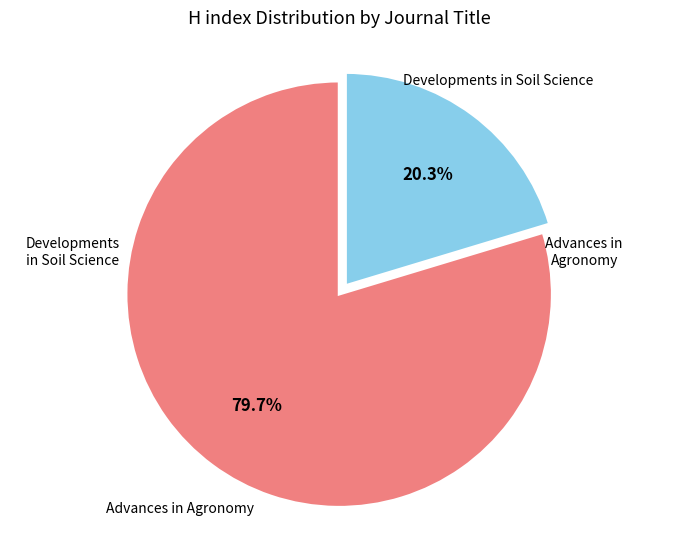

Which has a higher value, Developments in Soil Science or Advances in Agronomy?

Advances in Agronomy